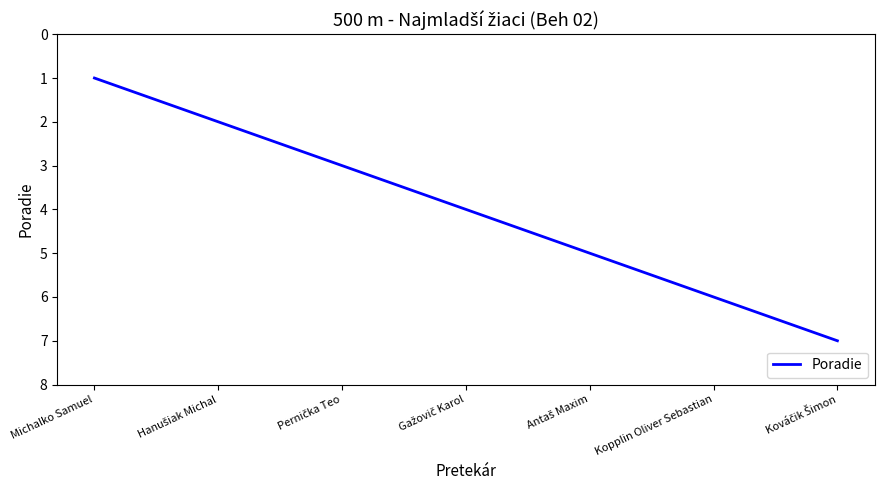

What is the difference between the maximum and minimum values?

6